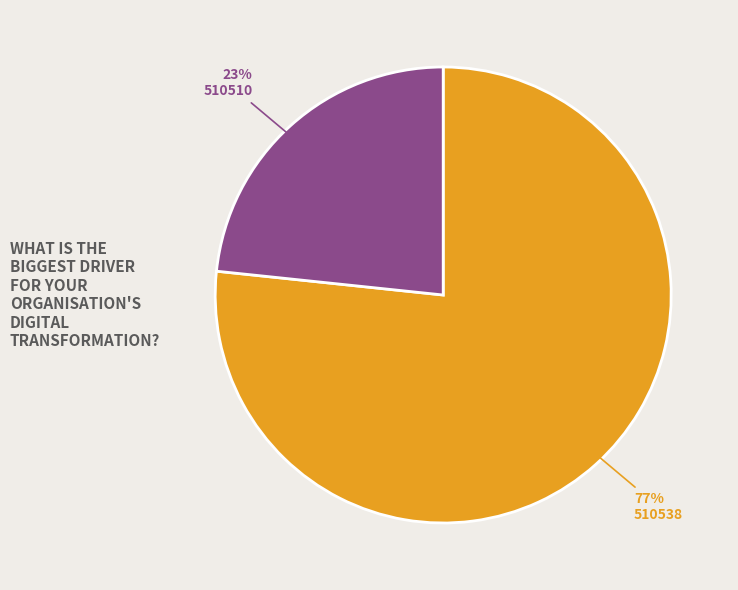

How many segments does this pie chart have?

2